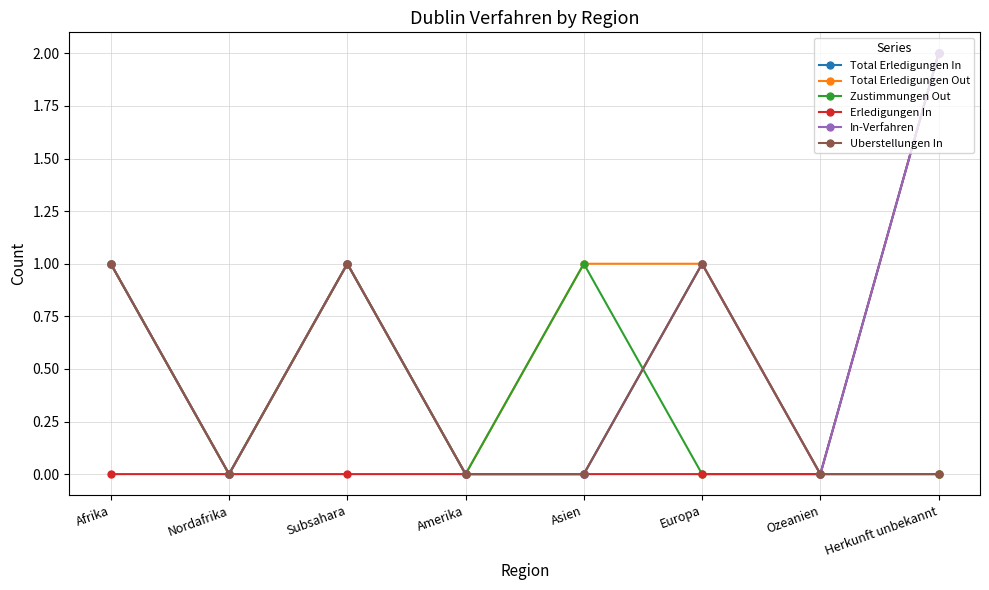

Which has a higher value, Afrika or Europa?

Afrika